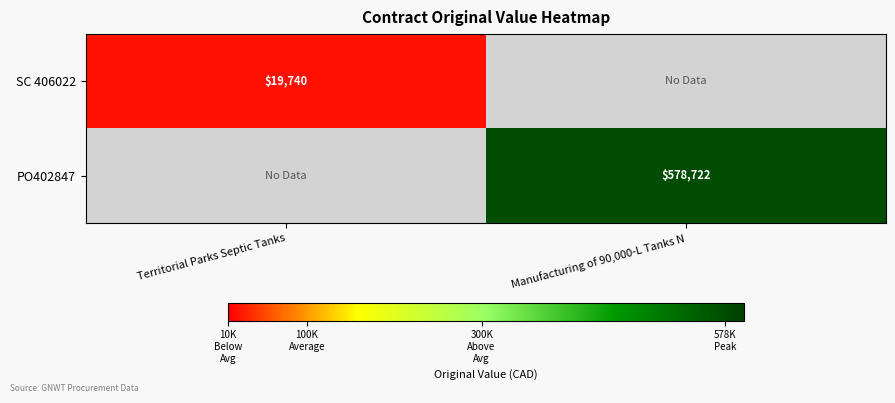

True or false: SC 406022 has a value of 19740 at Territorial Parks Septic Tanks.

True